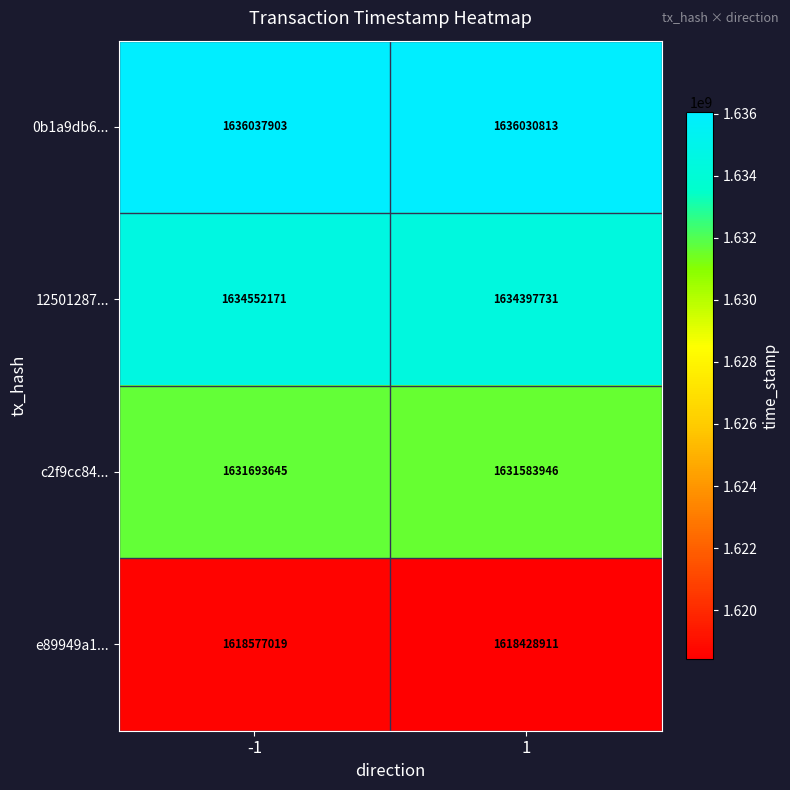

What value does the c2f9cc84... series have at 1?

1631583946